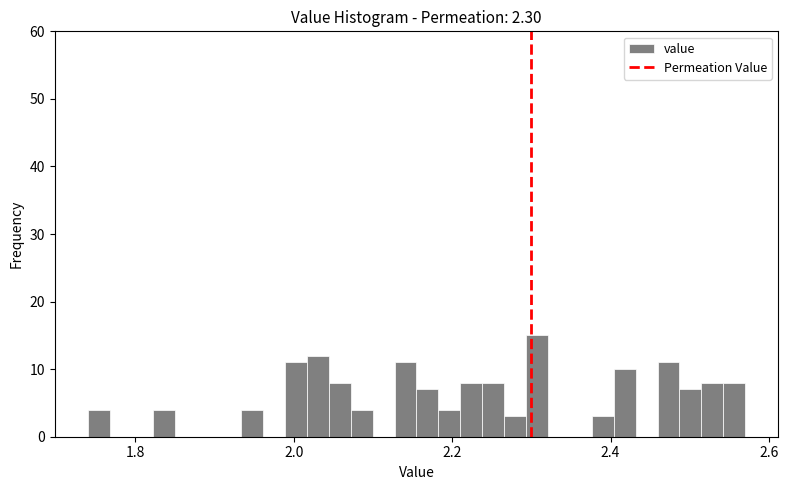

Around what value on the x-axis is the tallest bar? Give the approximate position of its centre, as read against the axis.

2.30